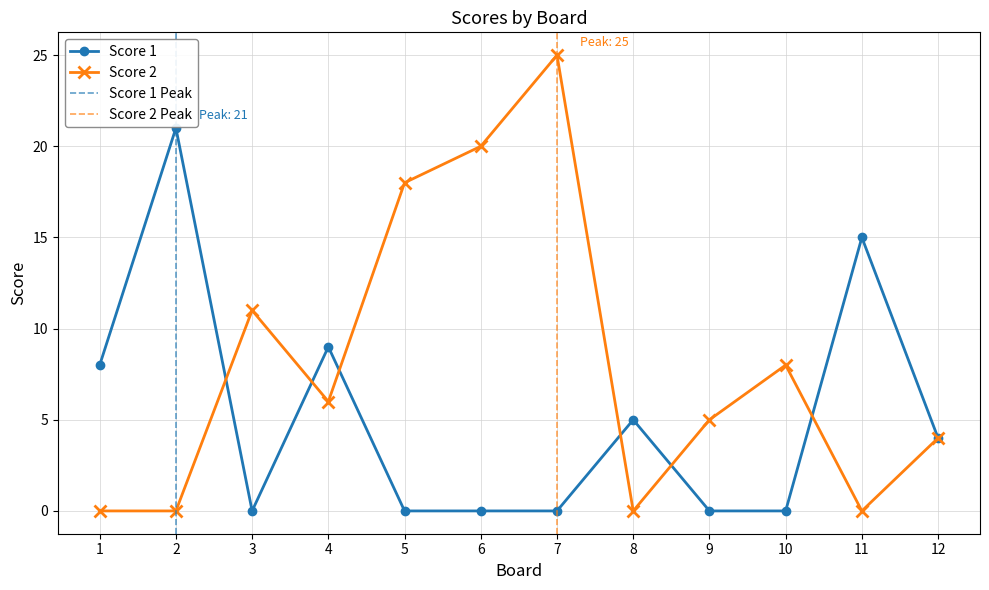

How many categories are shown in the chart?

12